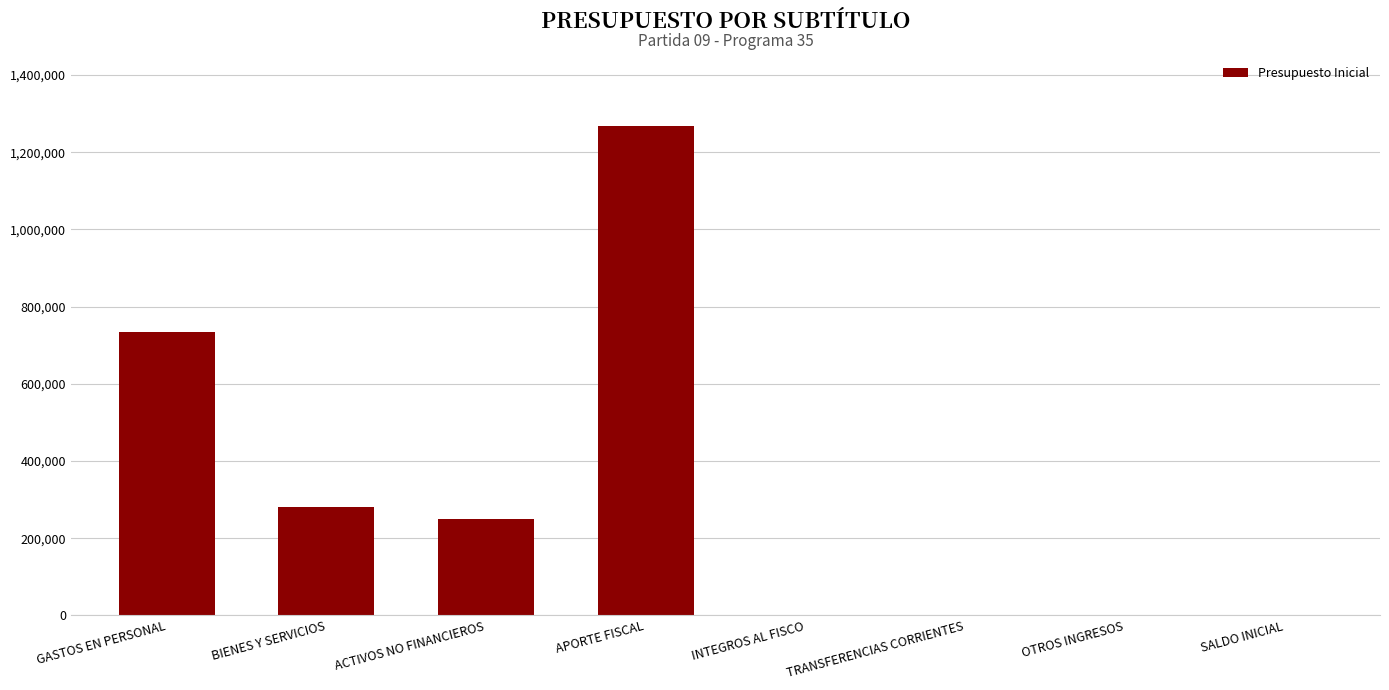

Where is the data nearest to the value 633382?

GASTOS EN PERSONAL